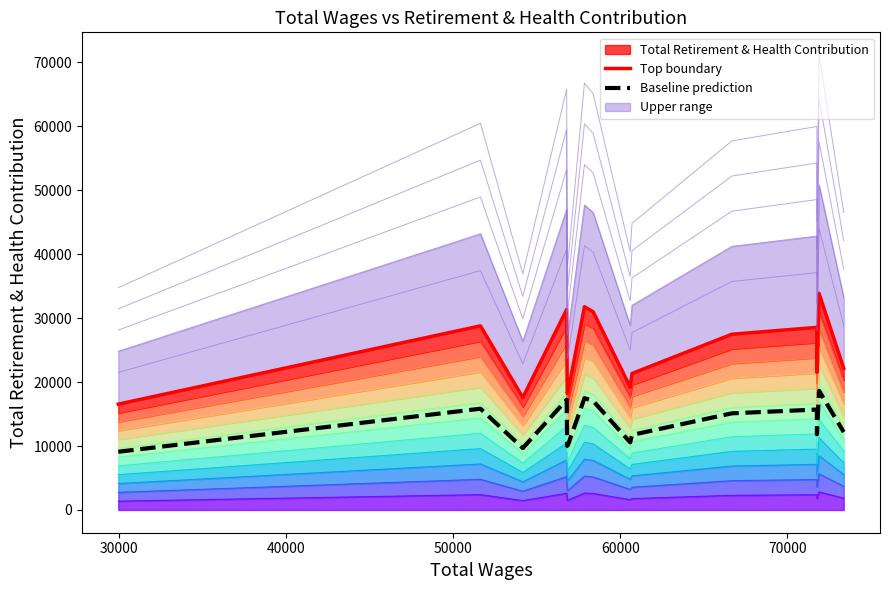

What is the difference between the maximum and minimum values in the Baseline prediction series?

9527.7